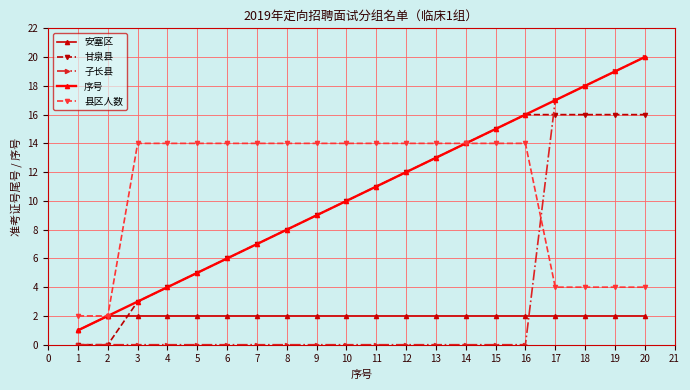

What is the maximum value shown in the chart?

20